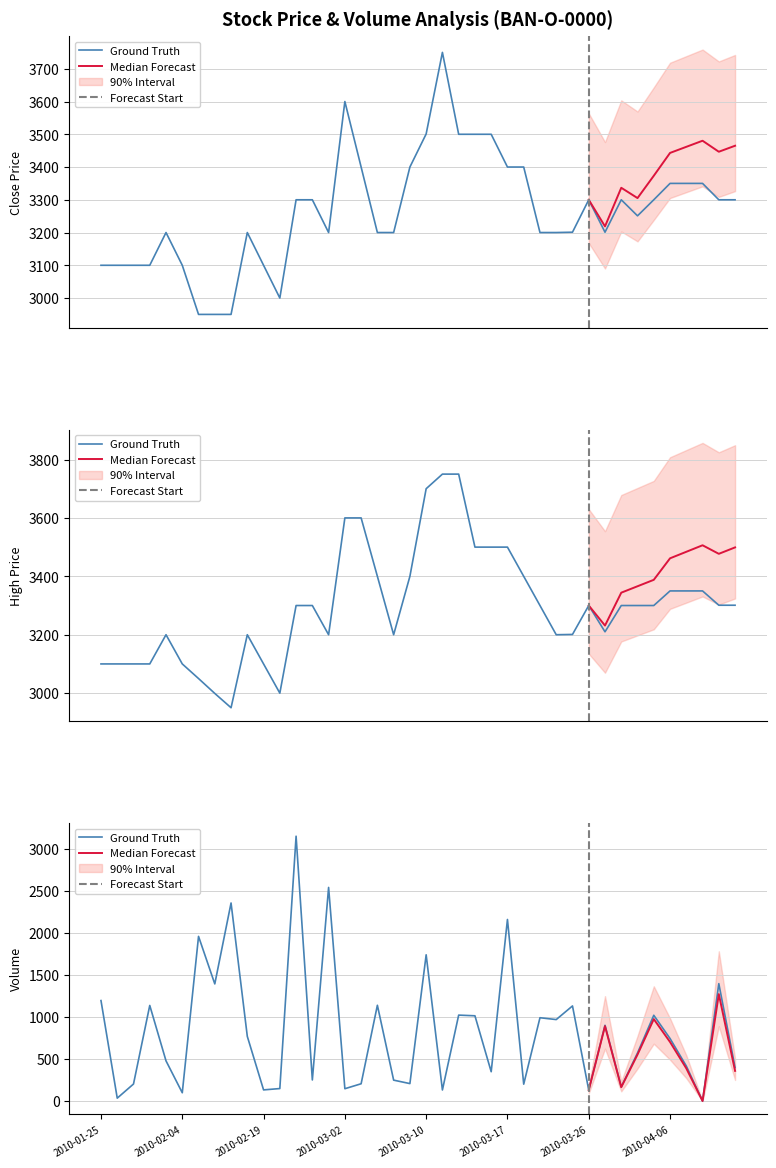

True or false: Volume has a value of 445 at 18.

False